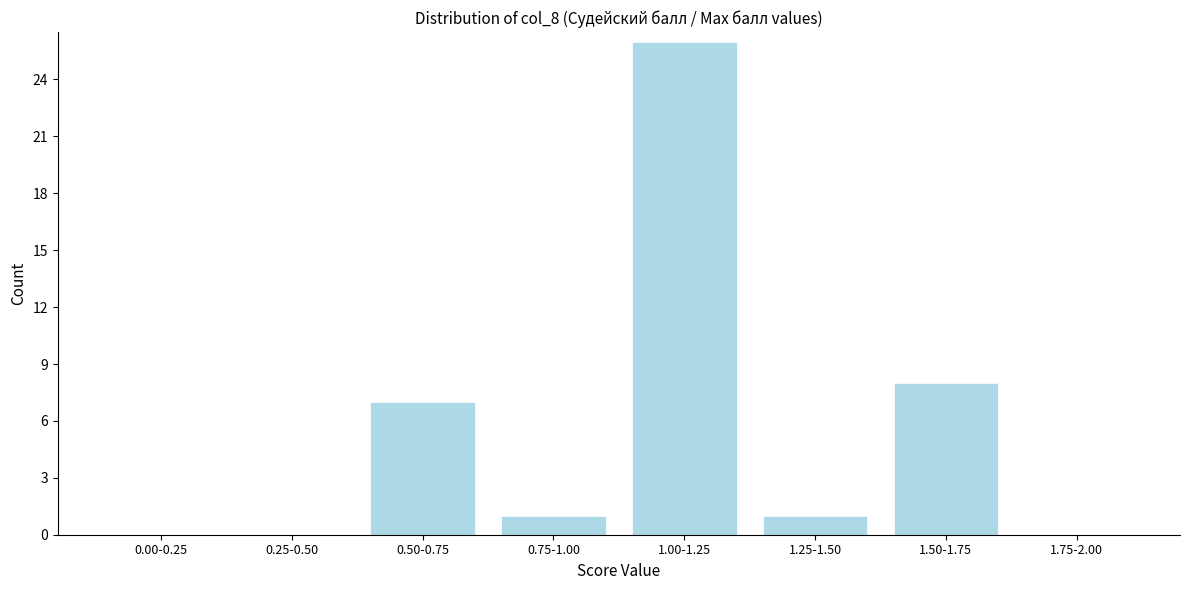

Reading left to right, list all the values displayed in this chart.

0.00-0.25=0	0.25-0.50=0	0.50-0.75=7	0.75-1.00=1	1.00-1.25=26	1.25-1.50=1	1.50-1.75=8	1.75-2.00=0